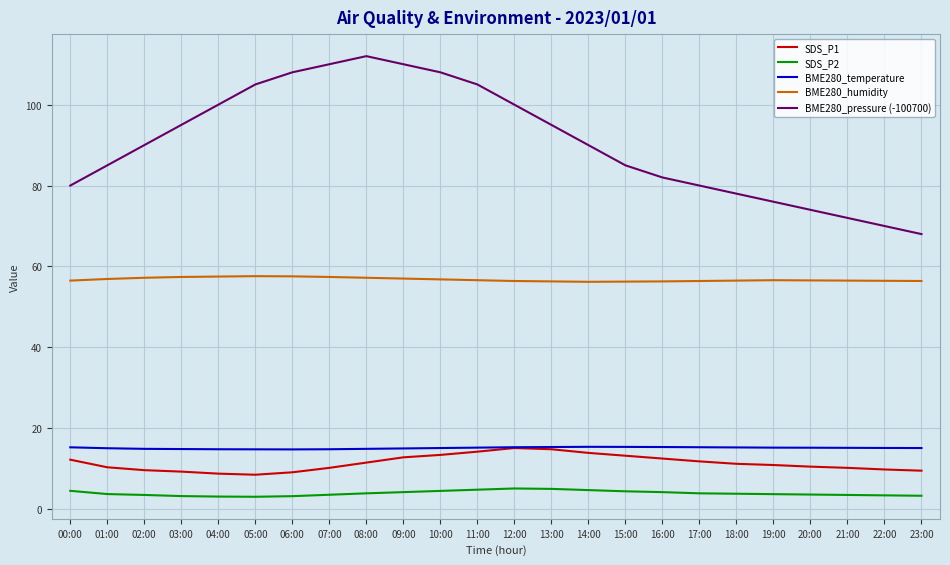

At how many categories does at least one series exceed 98?

9